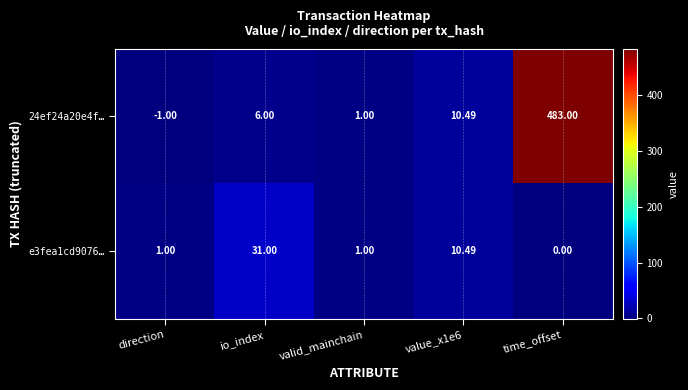

Which category has the lowest value in the e3fea1cd9076… series?

time_offset